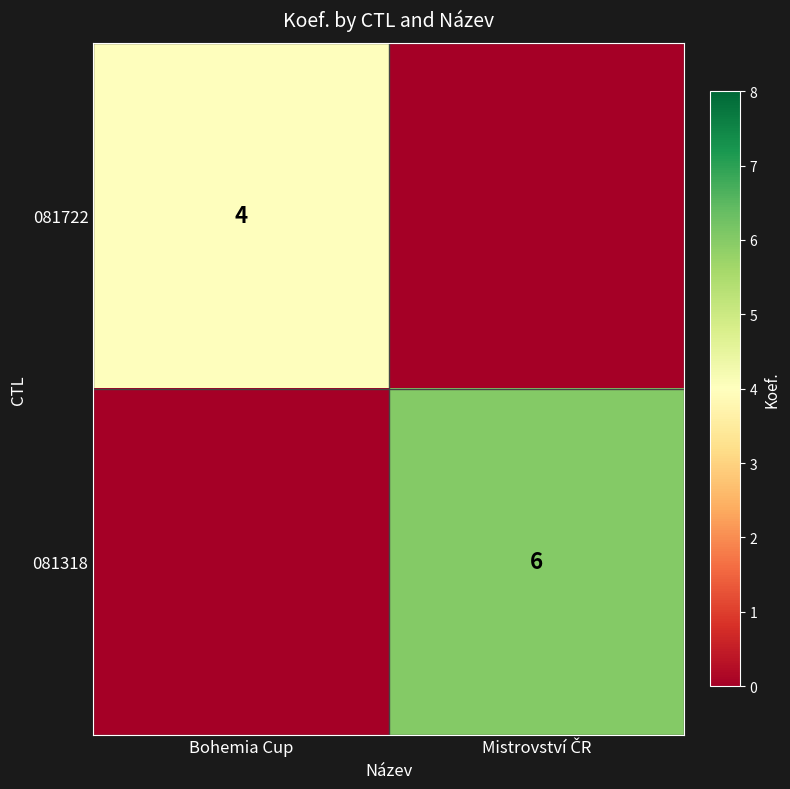

The 081722 series shows 4 at Bohemia Cup. True or false?

True